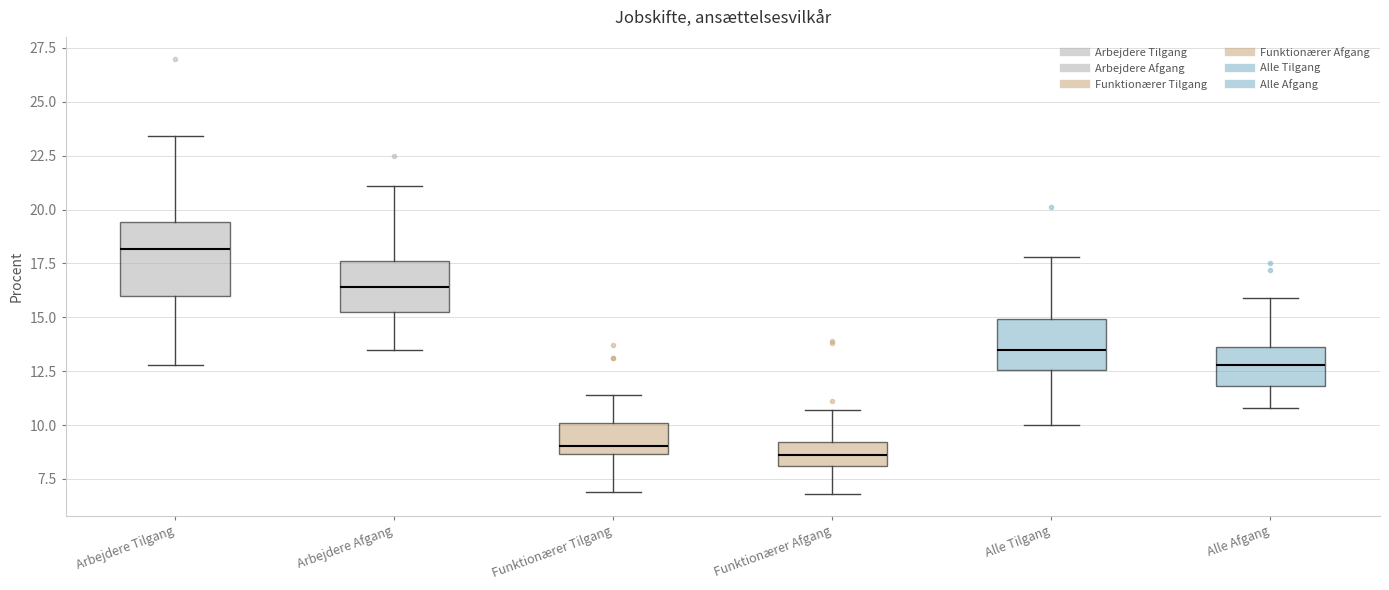

Comparing the boxes themselves (not the whiskers), which one is the tallest?

Arbejdere Tilgang